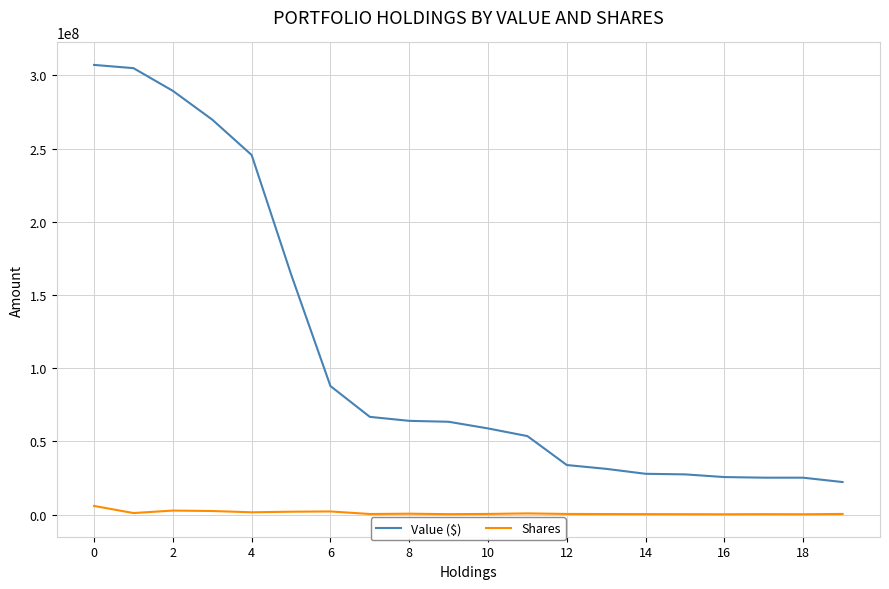

Rank the series by their maximum value, from highest to lowest.

Value ($), Shares